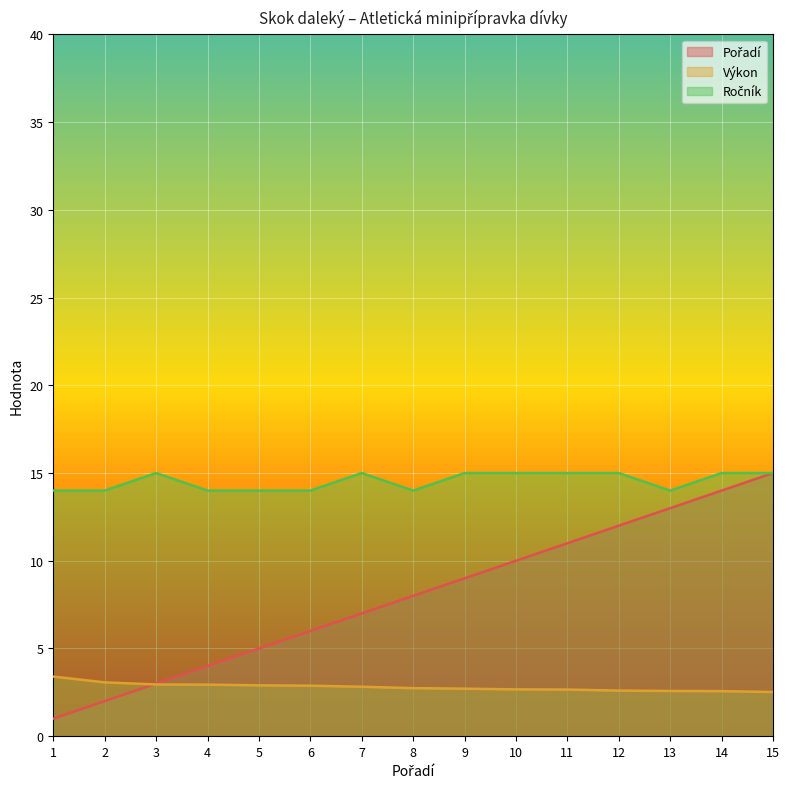

What is the highest value of the Výkon series?

3.4